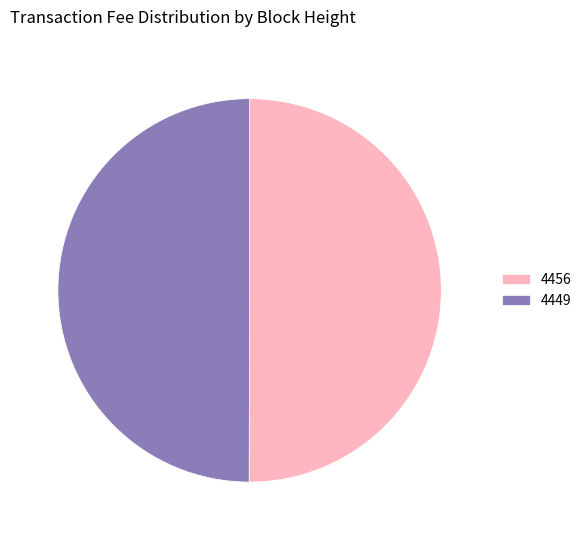

Do 4449 and 4456 together represent more than half of the pie?

Yes